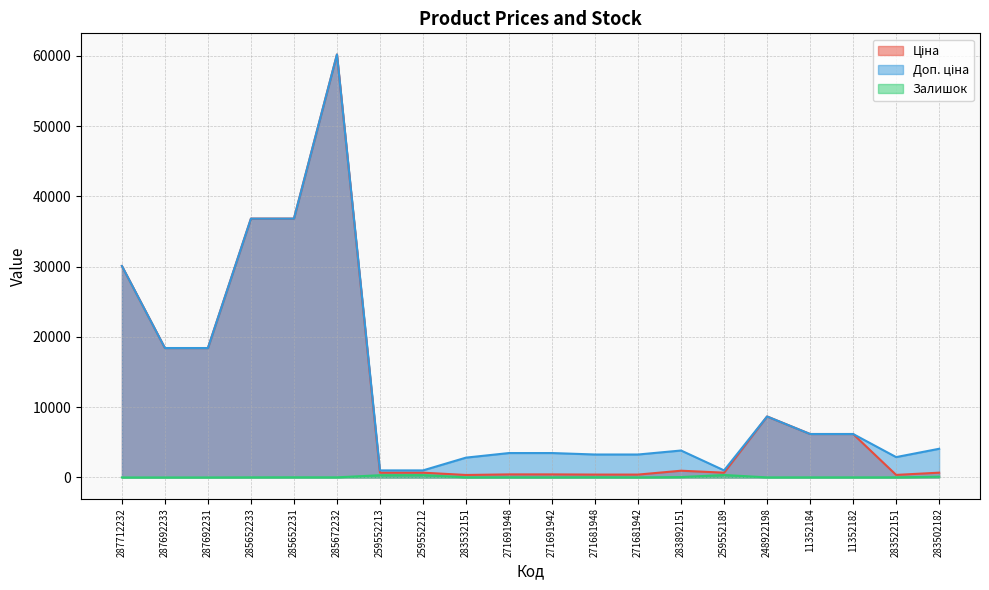

The value of Залишок at 271691942 is 5.2. True or false?

False